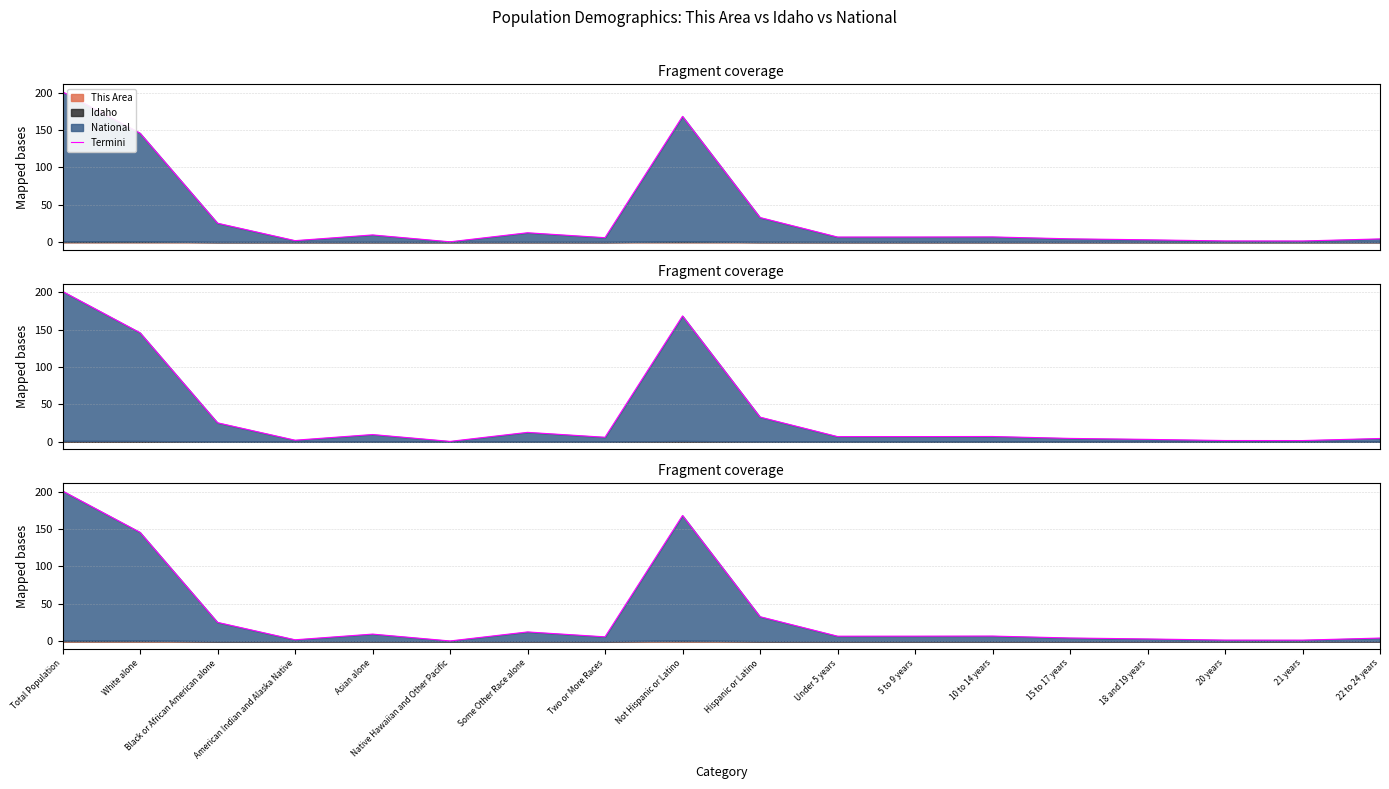

Is it true that the value at 18 and 19 years is 5.2?

False